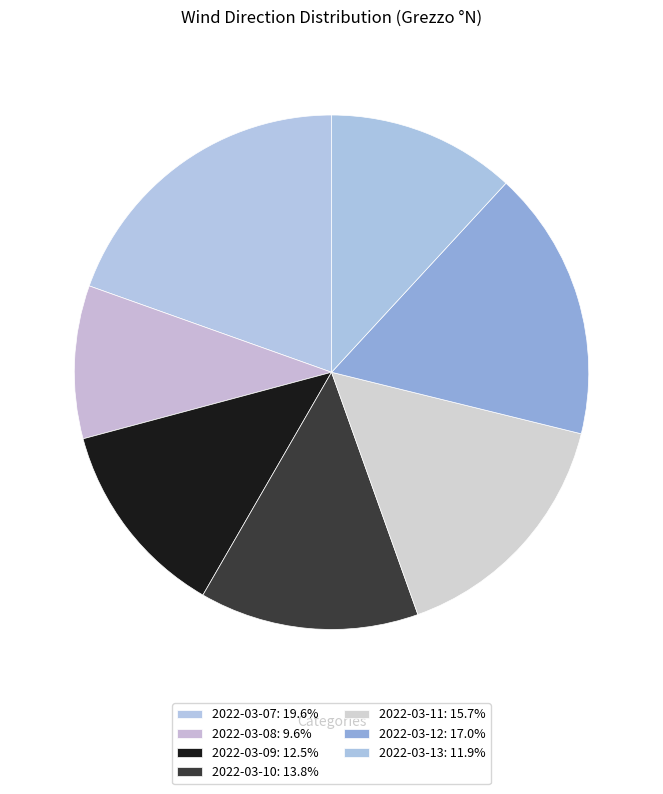

Rank the categories by value from highest to lowest.

2022-03-07, 2022-03-12, 2022-03-11, 2022-03-10, 2022-03-09, 2022-03-13, 2022-03-08